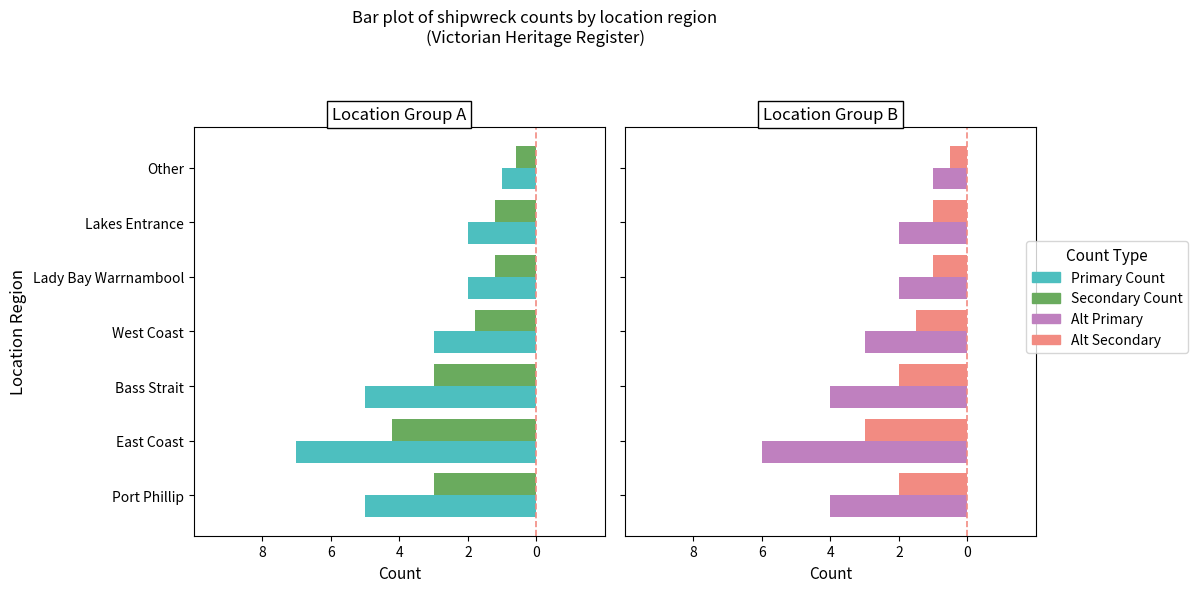

Is it true that Count (Panel 2) equals -2.7 at Lady Bay Warrnambool?

False